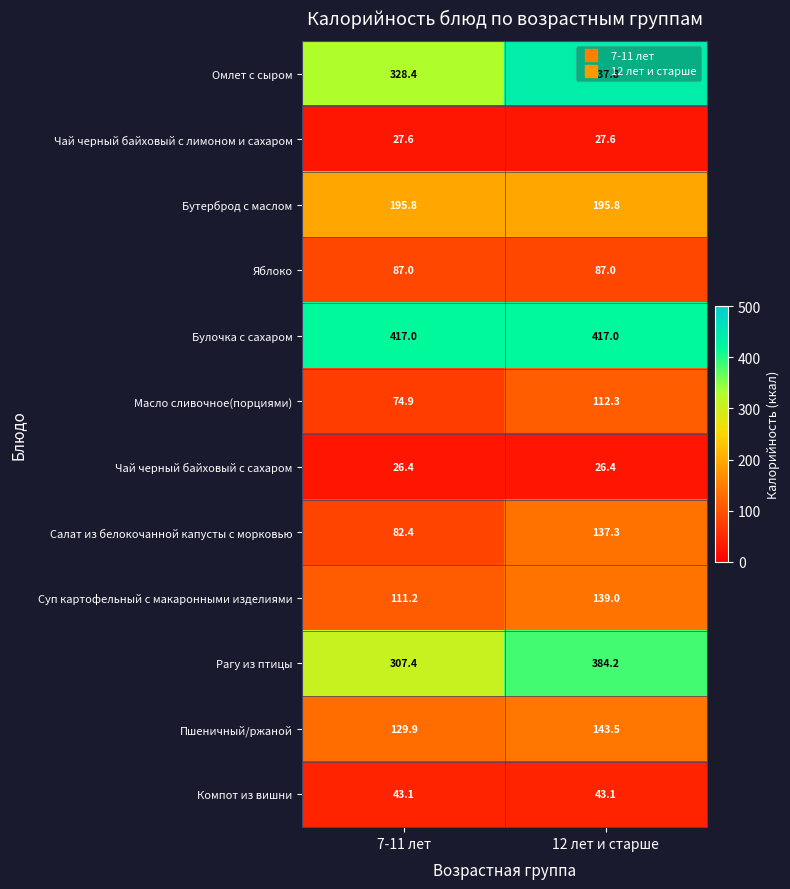

What is the difference between the Пшеничный/ржаной values at 7-11 лет and 12 лет и старше?

13.6